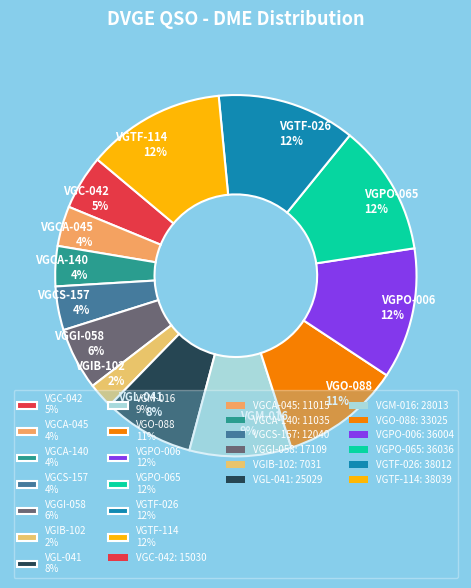

Does VGL-041 represent more than half of the total?

No